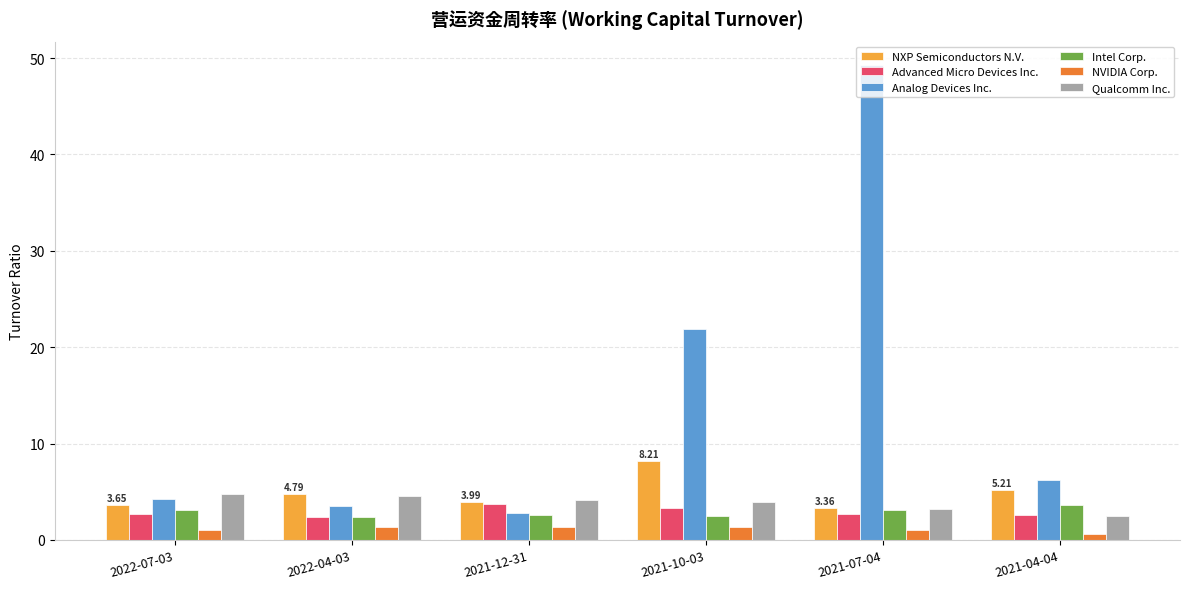

What is the difference between the maximum and second lowest values in the NXP Semiconductors N.V. series?

4.6